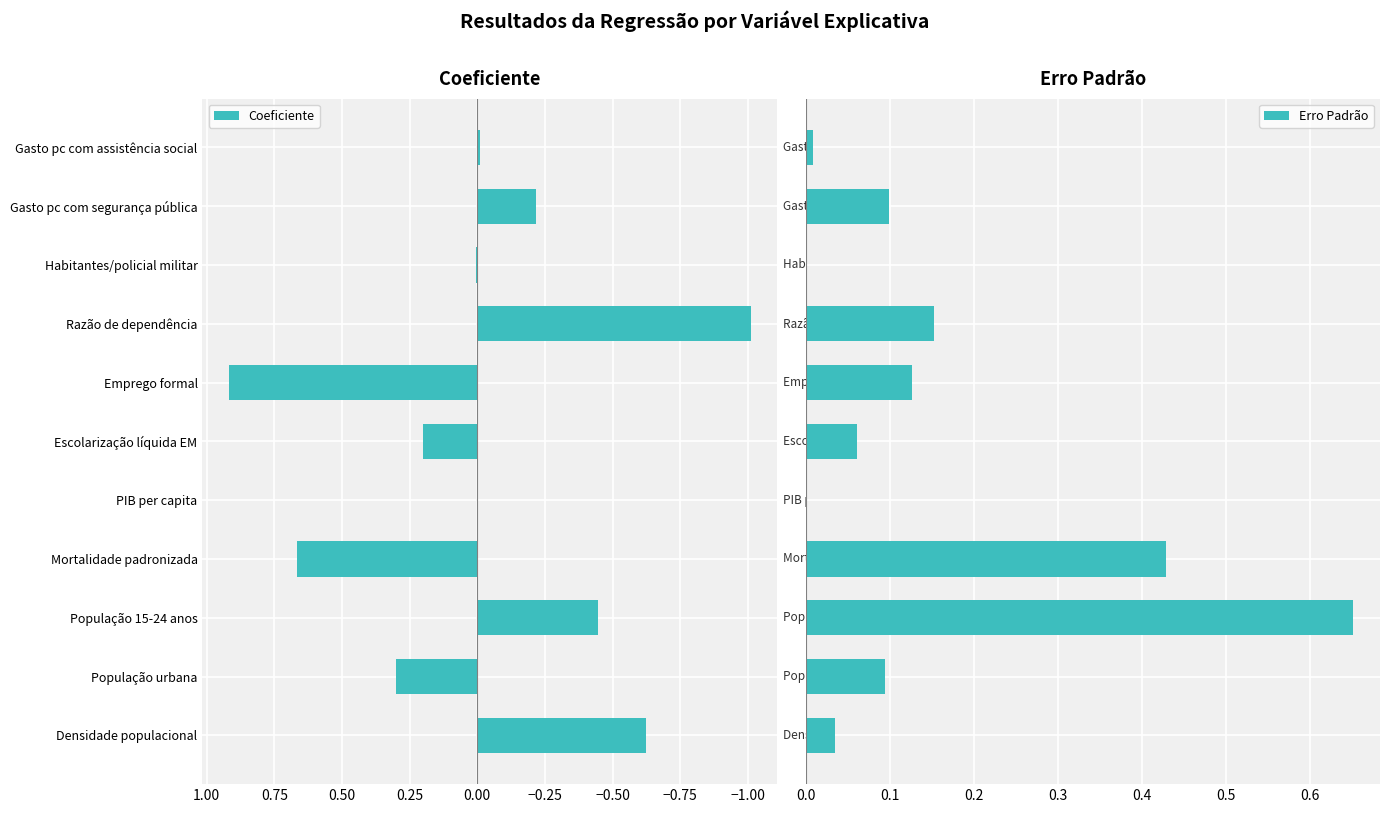

What is the sum of all Erro Padrão values?

1.7